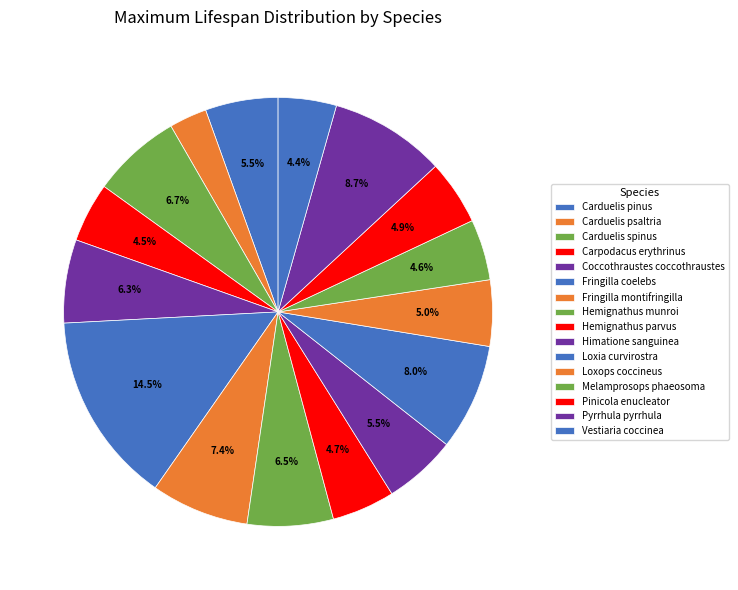

Which slice is the largest?

Fringilla coelebs